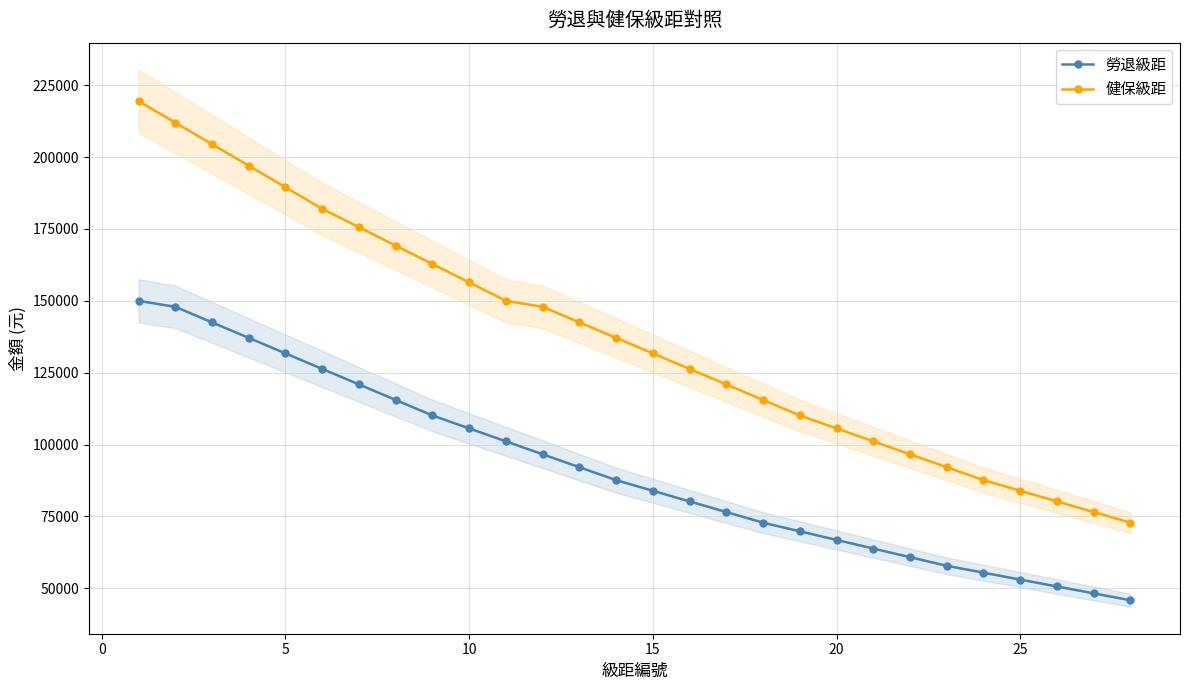

What is the lowest value of the 勞退級距 series?

45800